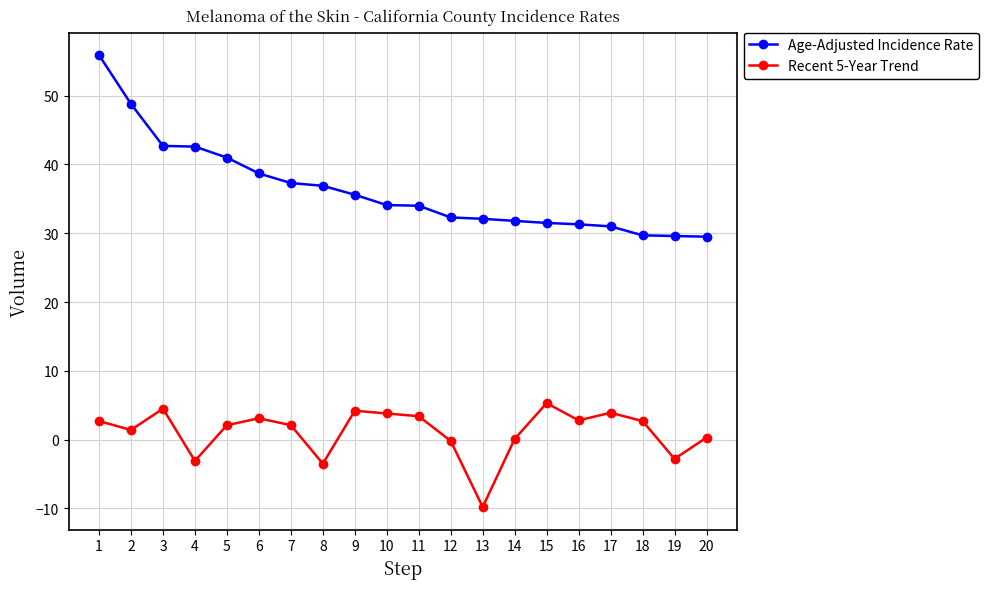

What value does the Age-Adjusted Incidence Rate series have at 10?

34.1